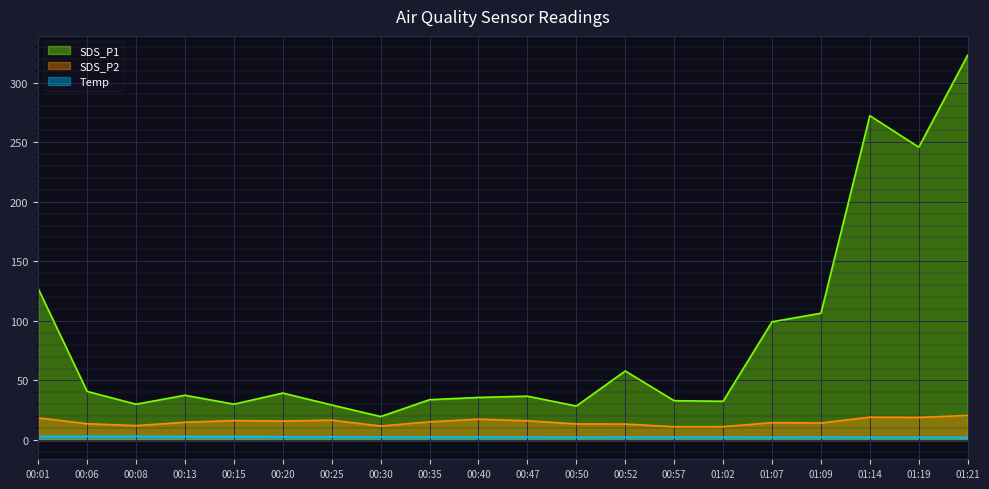

Which series has the largest range (max minus min)?

SDS_P1